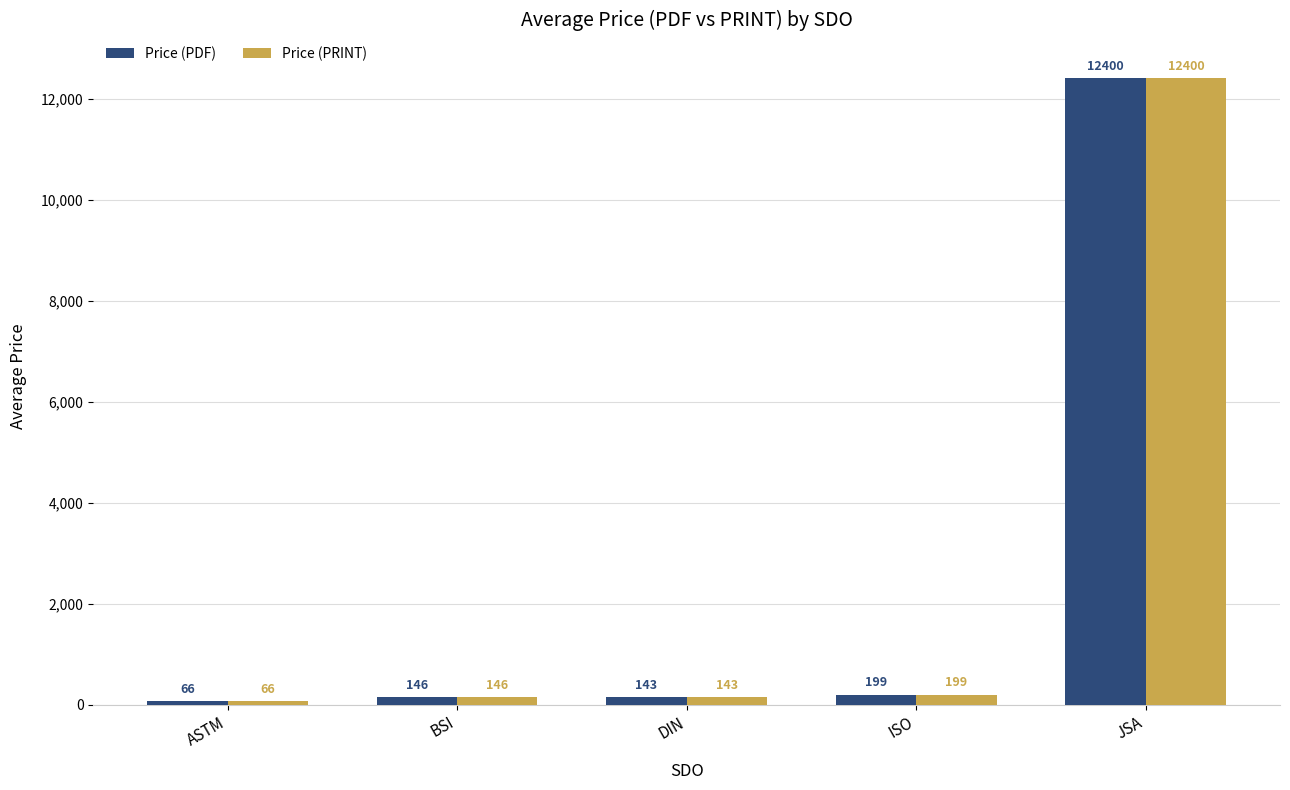

At which category is the sum across all series the highest?

JSA